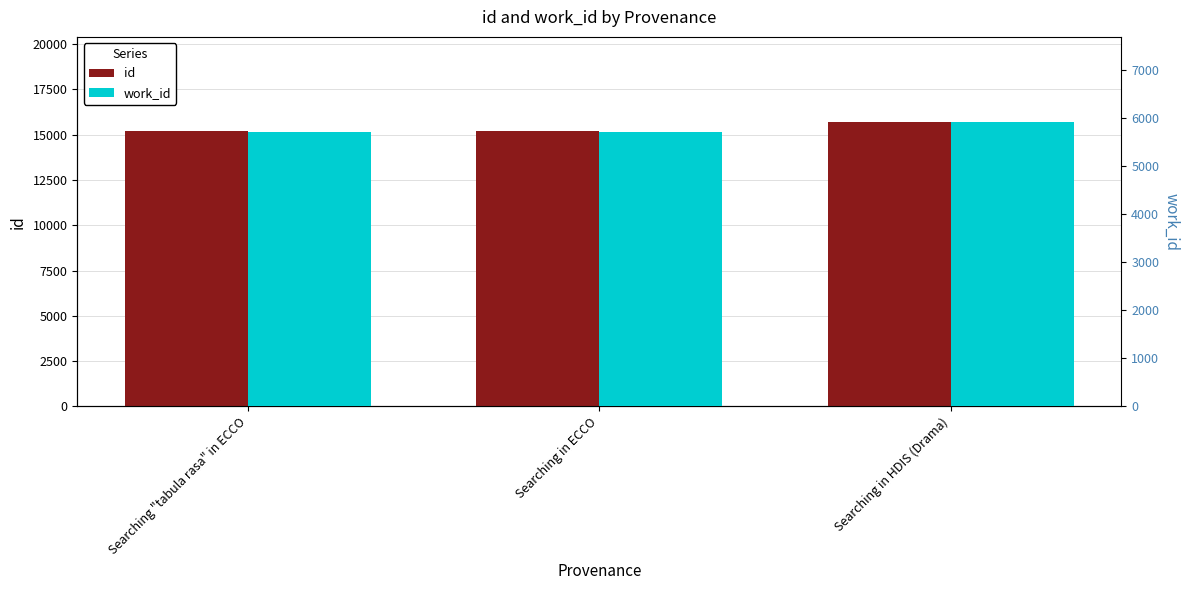

Which label corresponds to the largest value in the chart?

Searching in HDIS (Drama)